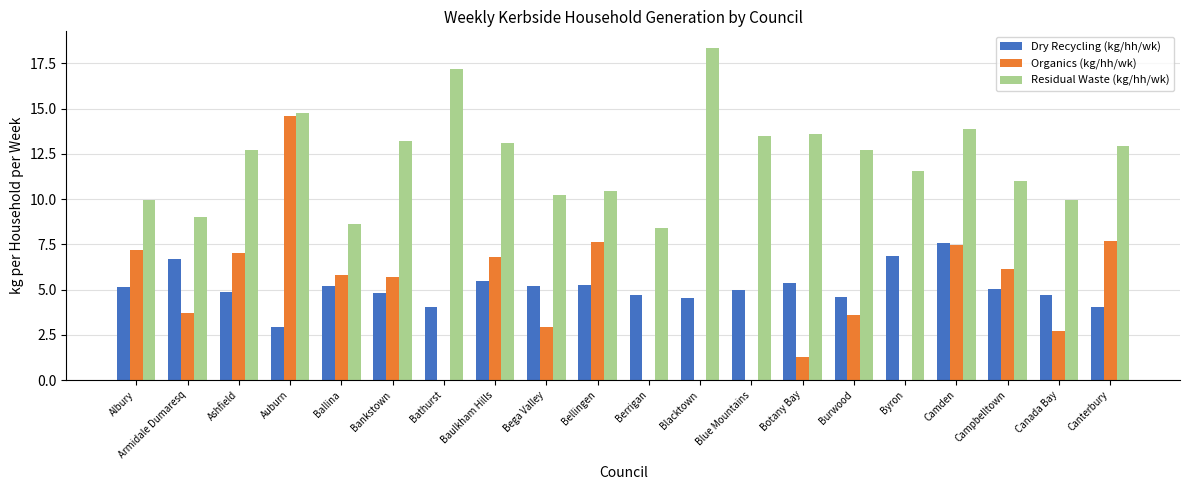

Is the value of Organics (kg/hh/wk) at Bega Valley greater than the value of Residual Waste (kg/hh/wk) at Burwood?

No